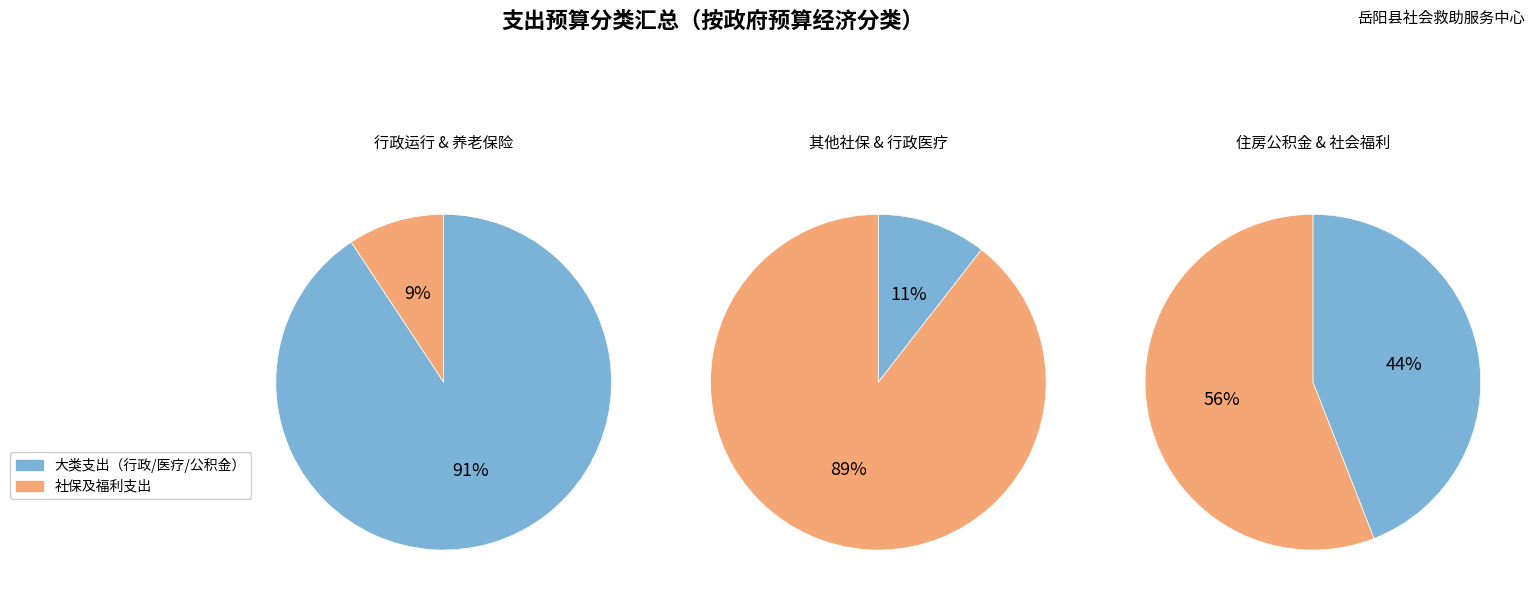

Is 行政运行 the majority of the pie?

Yes